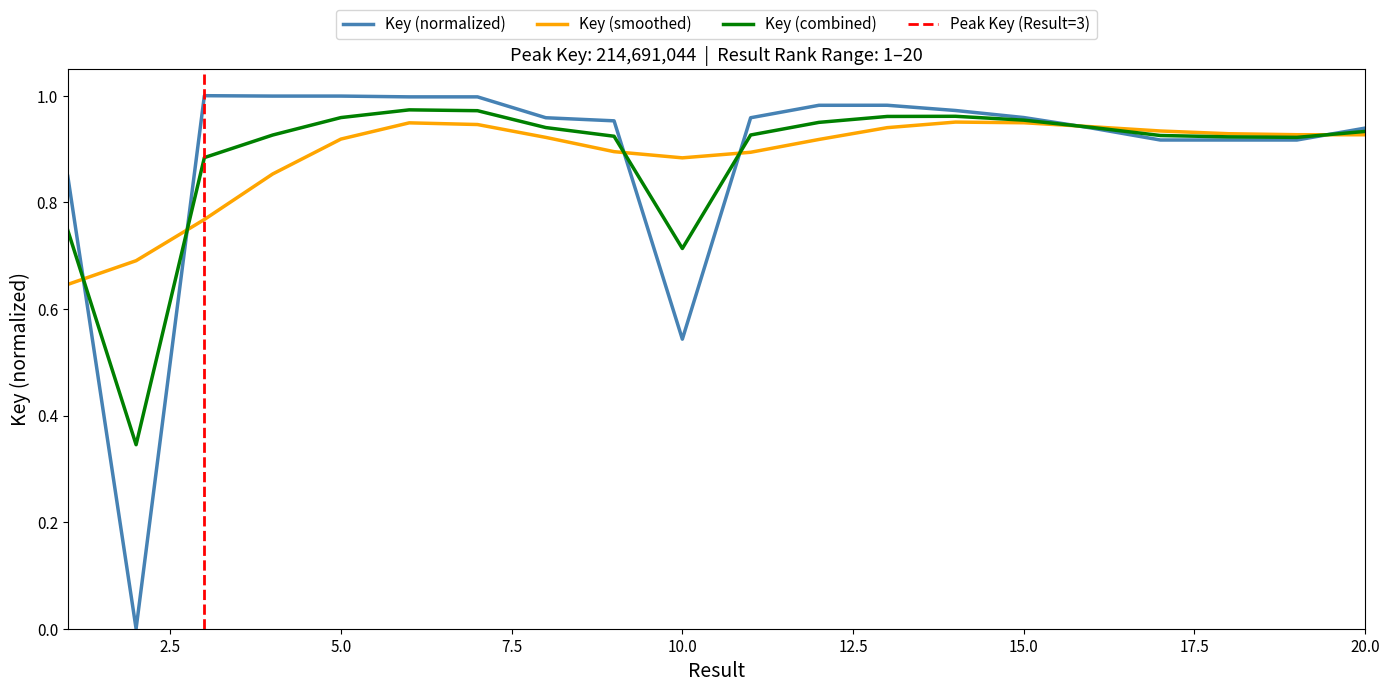

Which has a higher value, 8 or 16?

8